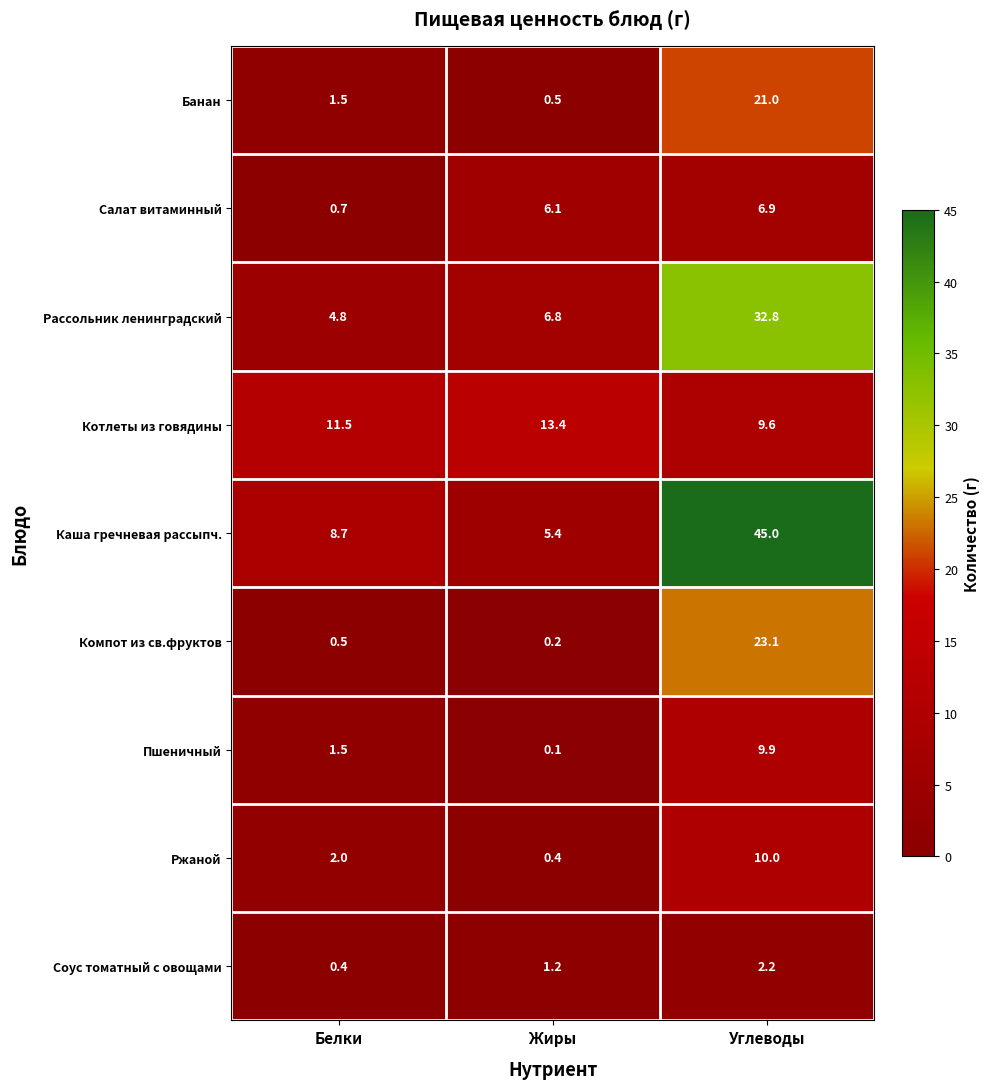

Where is Каша гречневая рассыпч. nearest to the value 25?

Белки